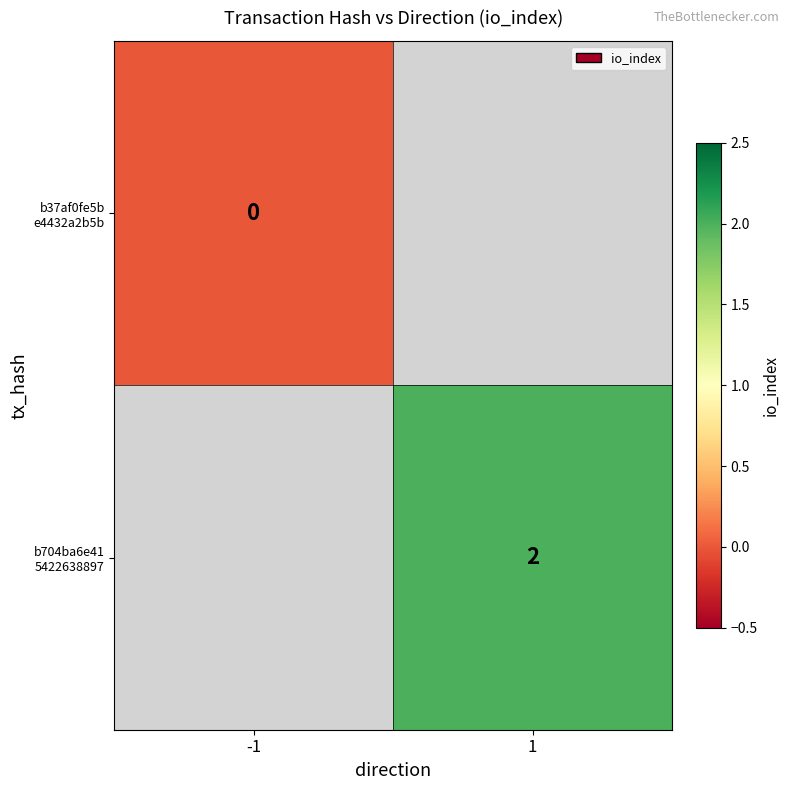

The value of b37af0fe5b e4432a2b5b at -1 is 0.0. True or false?

True